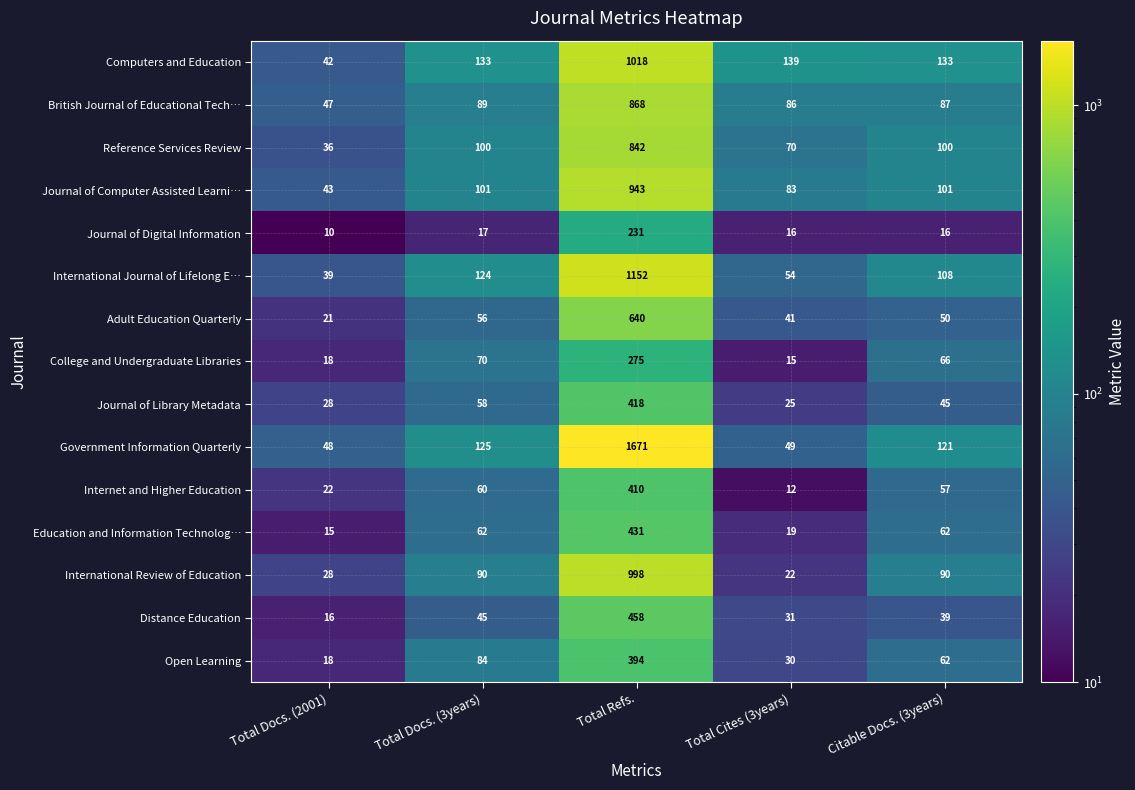

At which category is the sum across all series the highest?

Total Refs.